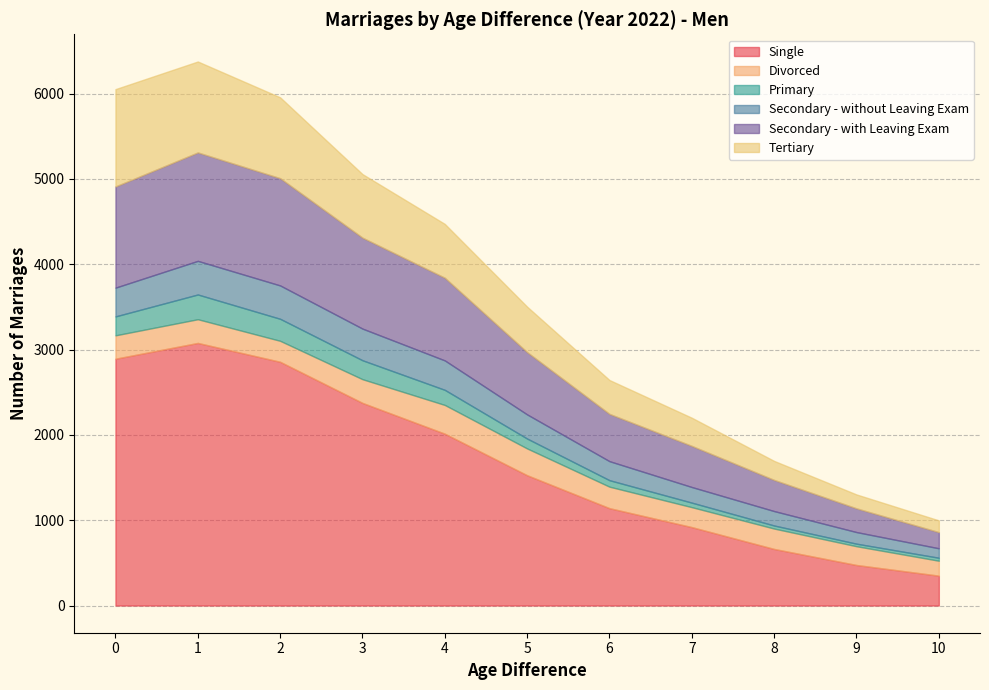

Where is Secondary - with Leaving Exam nearest to the value 730?

5